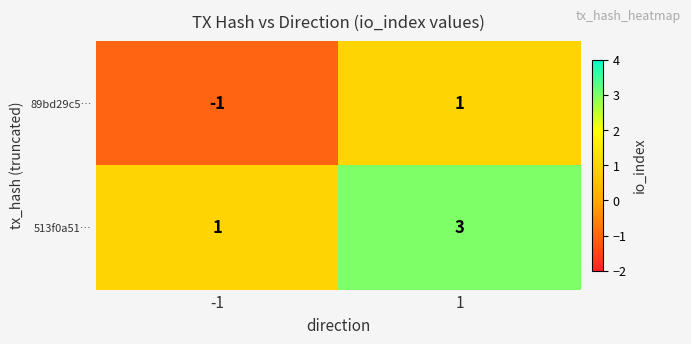

The value of 89bd29c5… at -1 is -1. True or false?

True